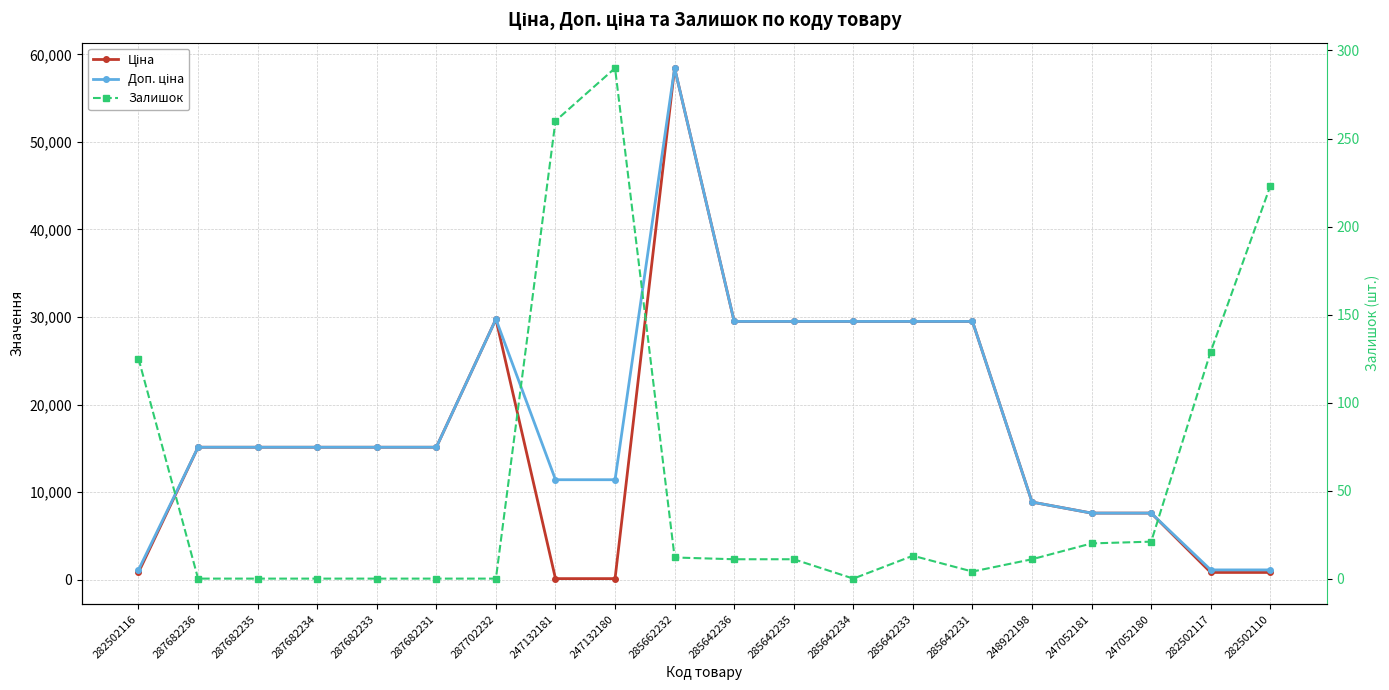

Which series has the widest spread of values?

Ціна